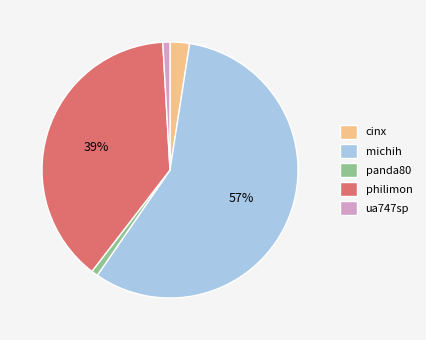

Which slice represents more than half of the pie?

michih